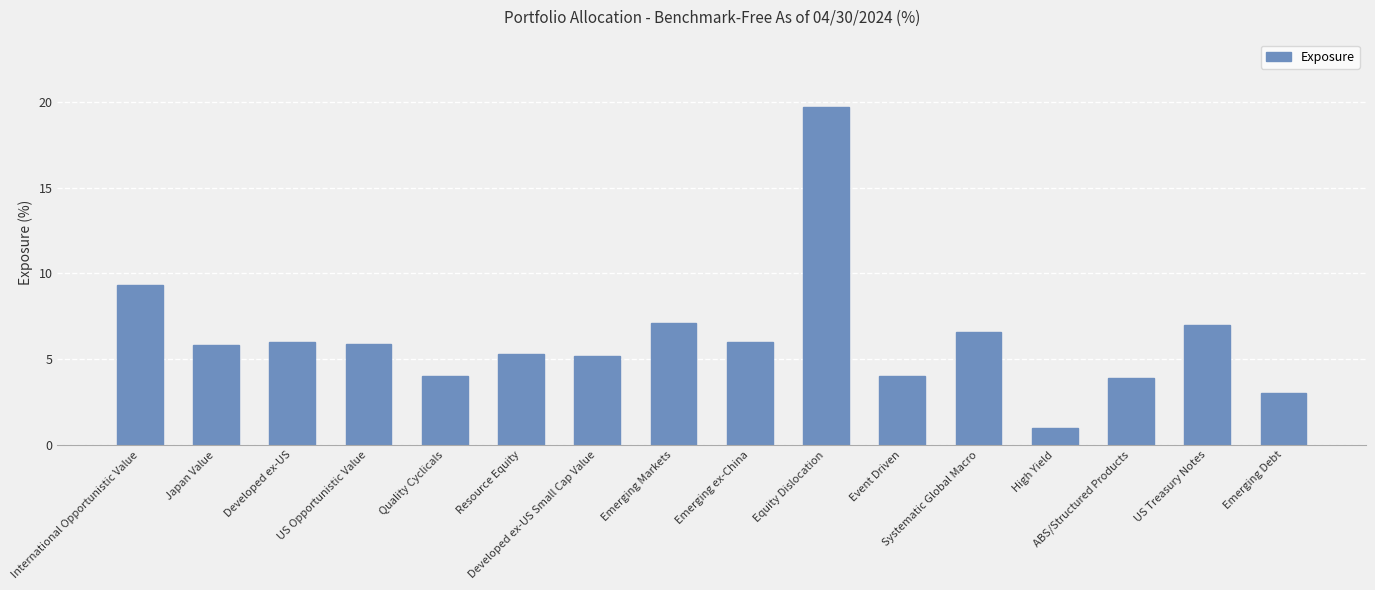

What is the sum of all values?

99.8